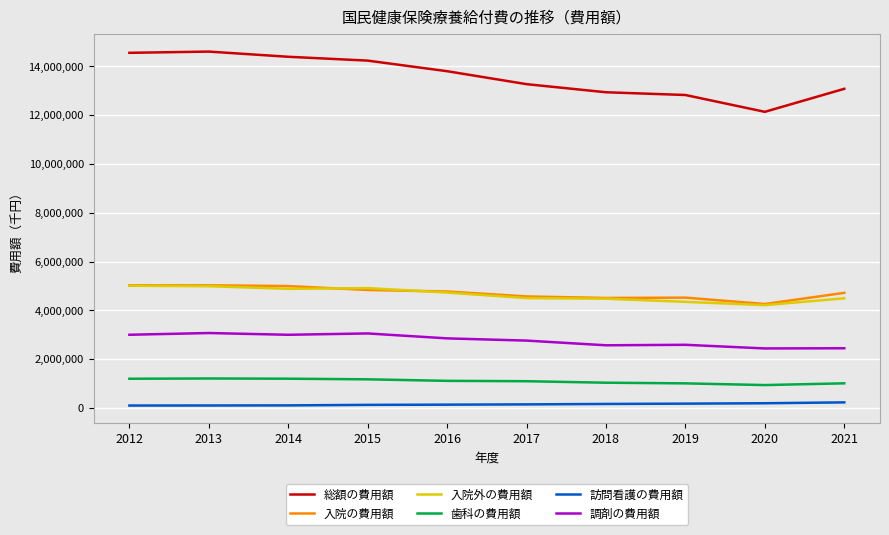

True or false: 入院外の費用額 and 総額の費用額 cross at least once.

False